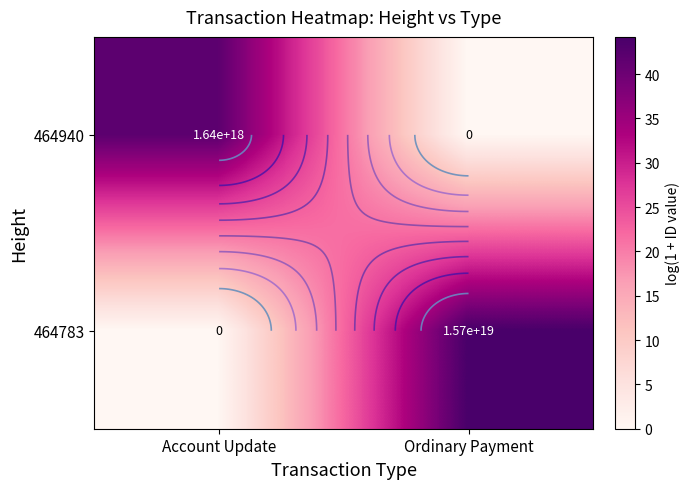

How many categories are shown in the chart?

2